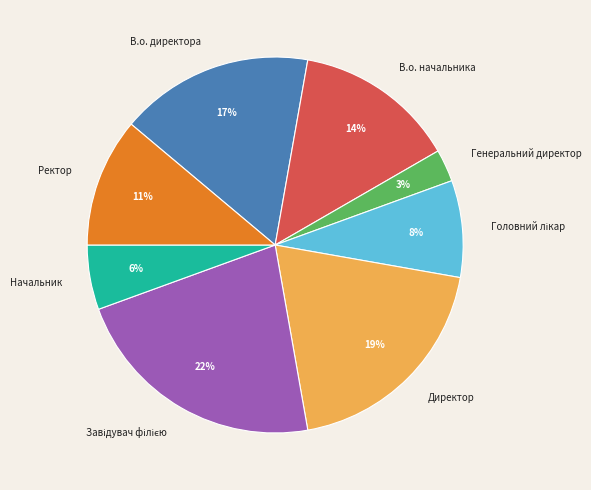

Between Генеральний директор and В.о. директора, which is larger?

В.о. директора